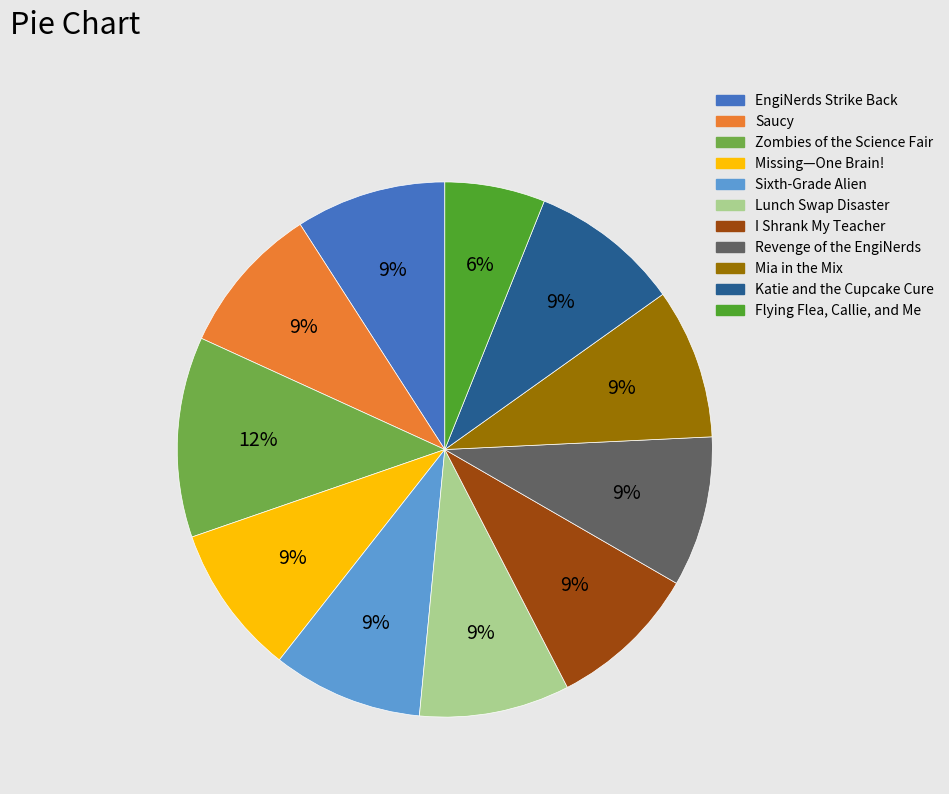

To the nearest percent, what is the average slice percentage?

9%